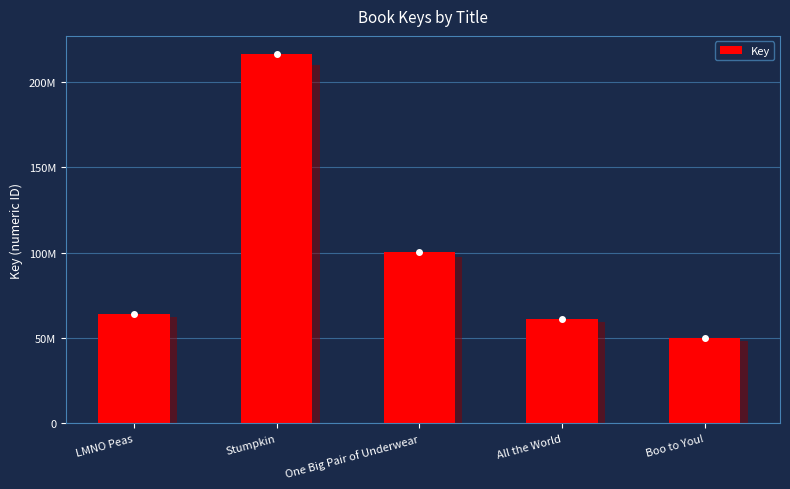

Which category has the lowest value across all series?

Boo to You!